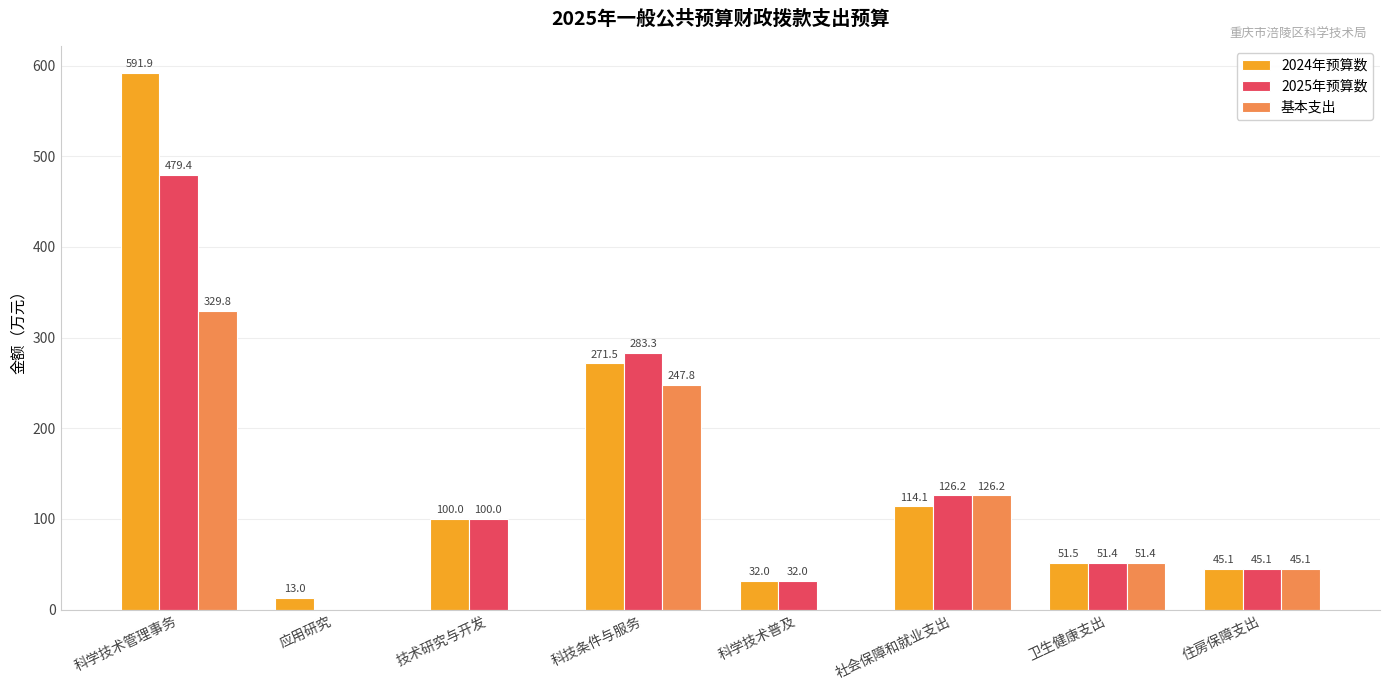

What is the difference between the 基本支出 values at 科学技术普及 and 住房保障支出?

45.1